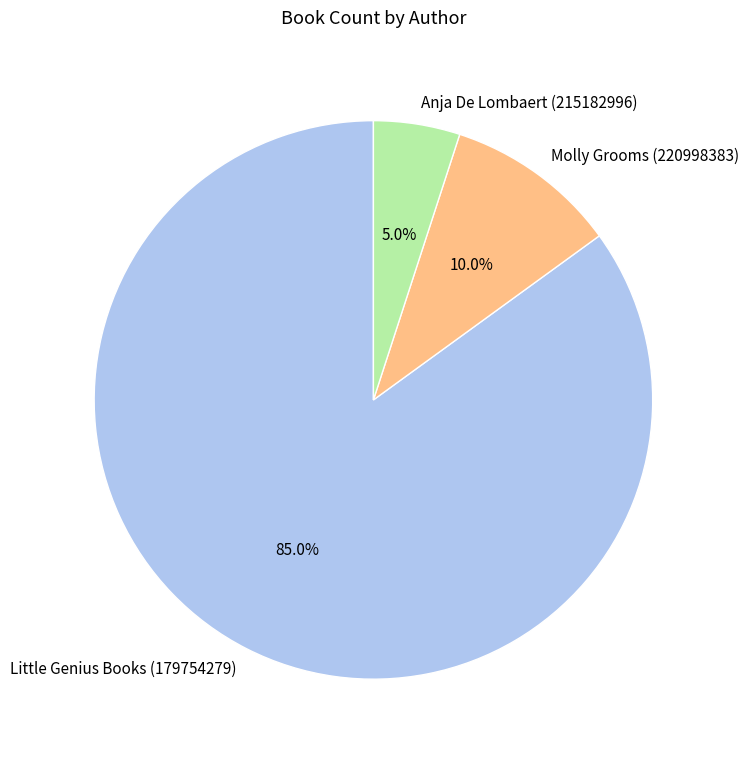

To the nearest percent, what is the difference between the largest and smallest slice percentages?

80%